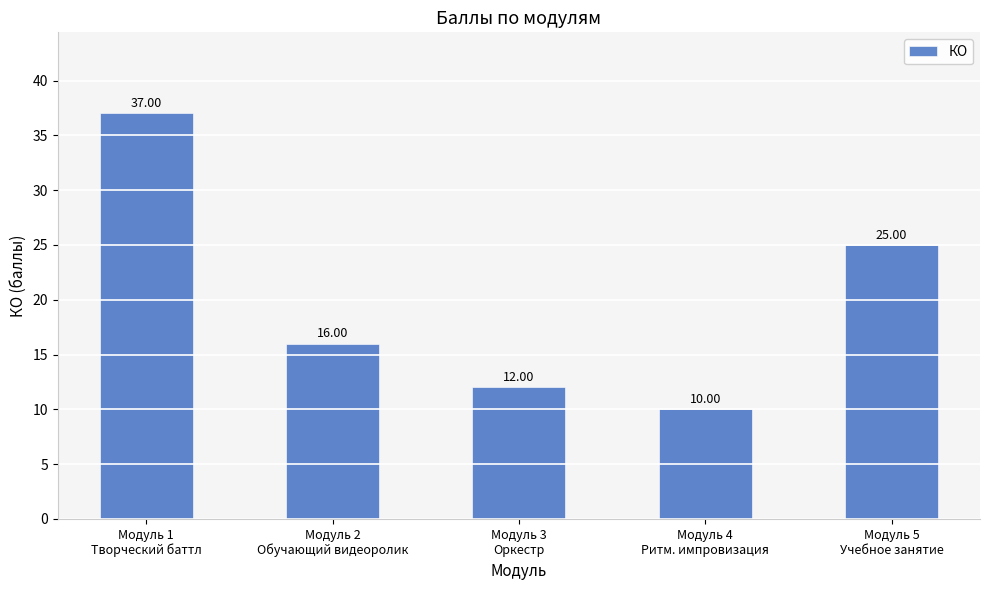

What is the label of the 5th bar from the right?

Модуль 1
Творческий баттл